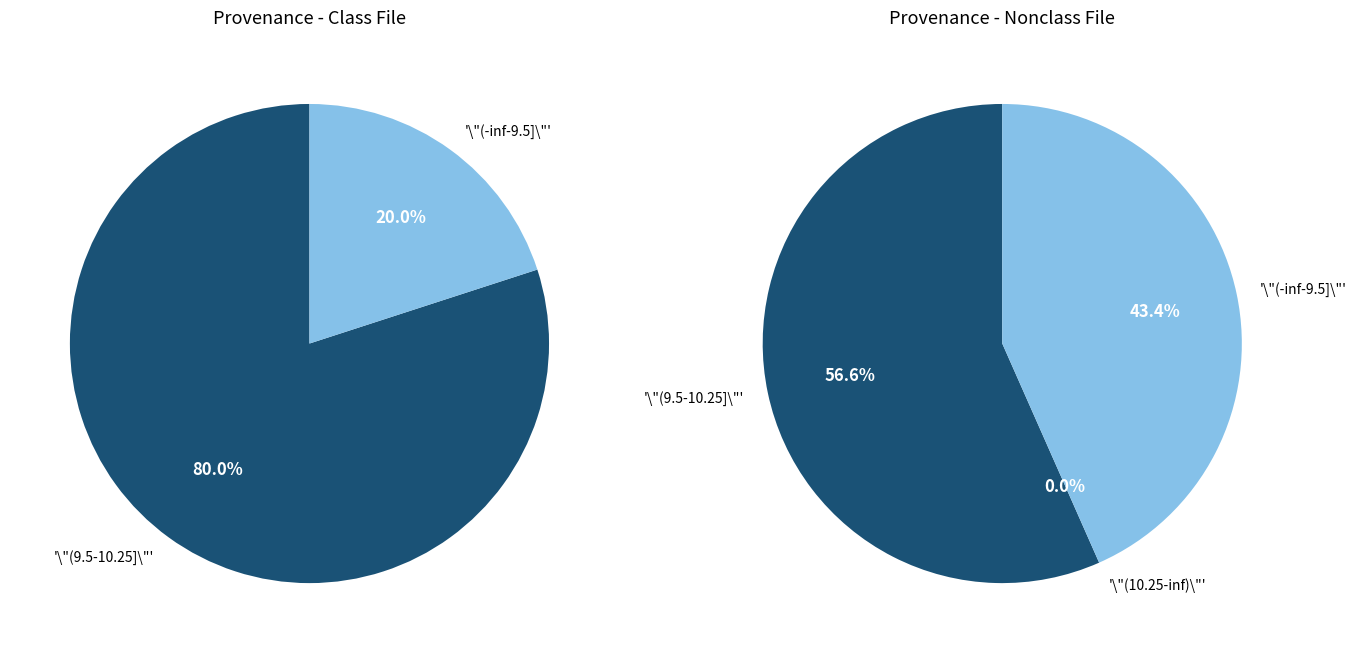

How many slices are in this pie chart?

5